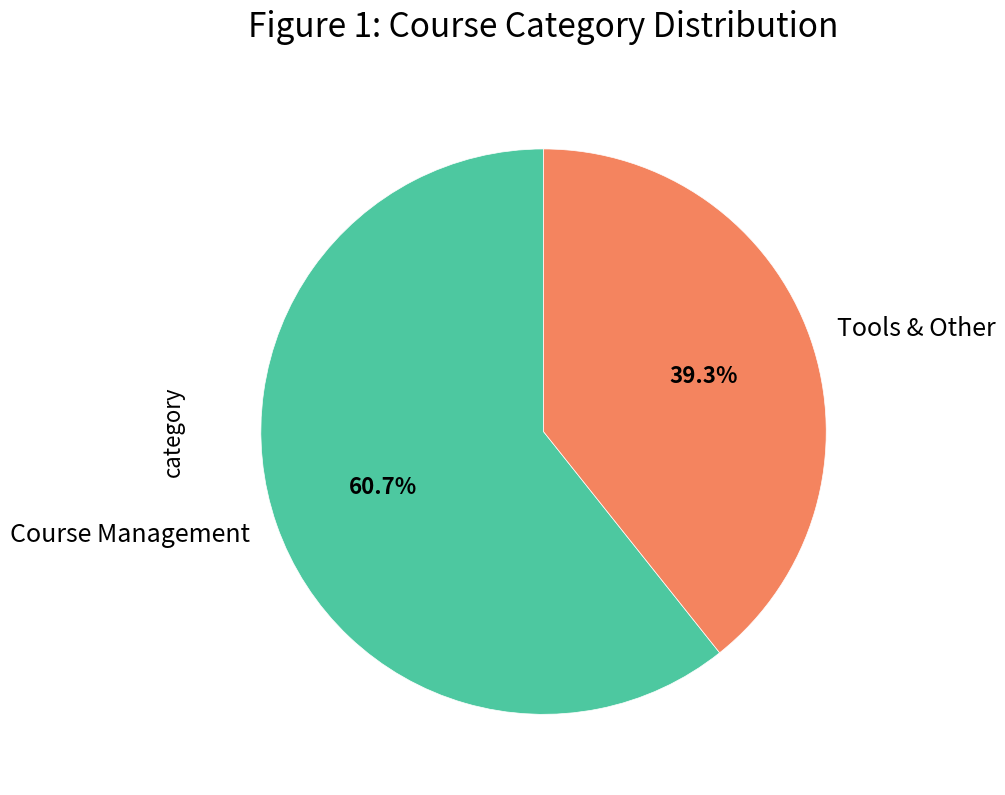

What is the ratio of the value at Course Management to the value at Tools & Other?

1.5